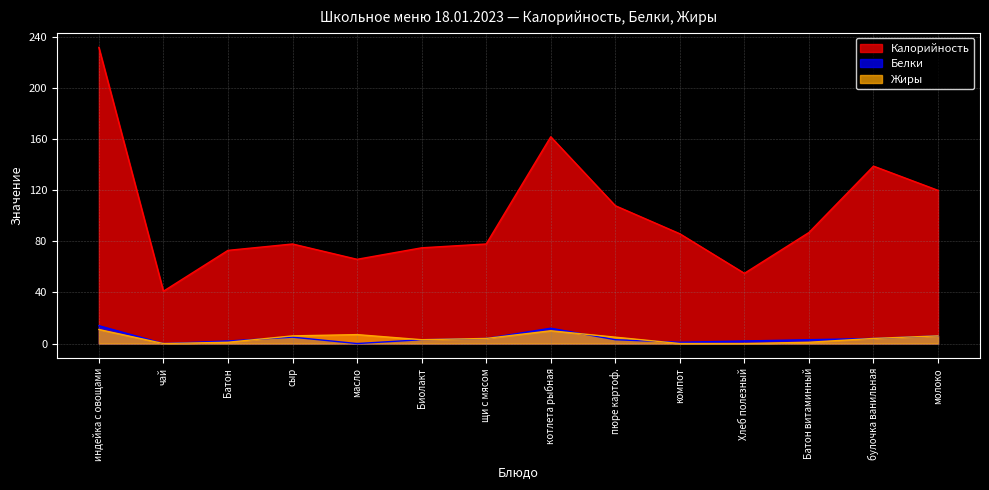

The value of Калорийность at Хлеб полезный is 55. True or false?

True